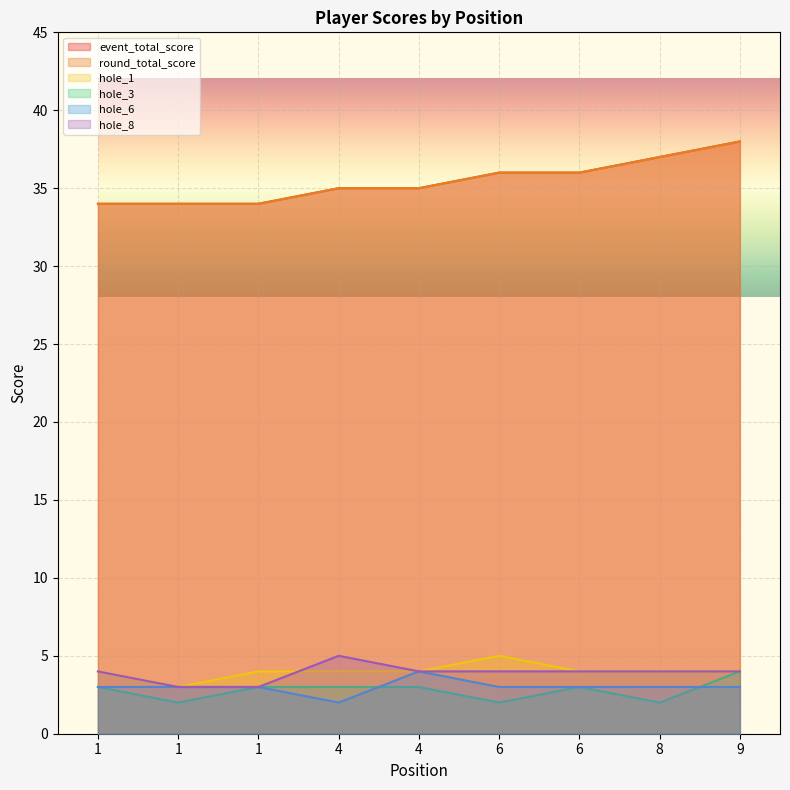

What is the minimum value shown in the chart?

2